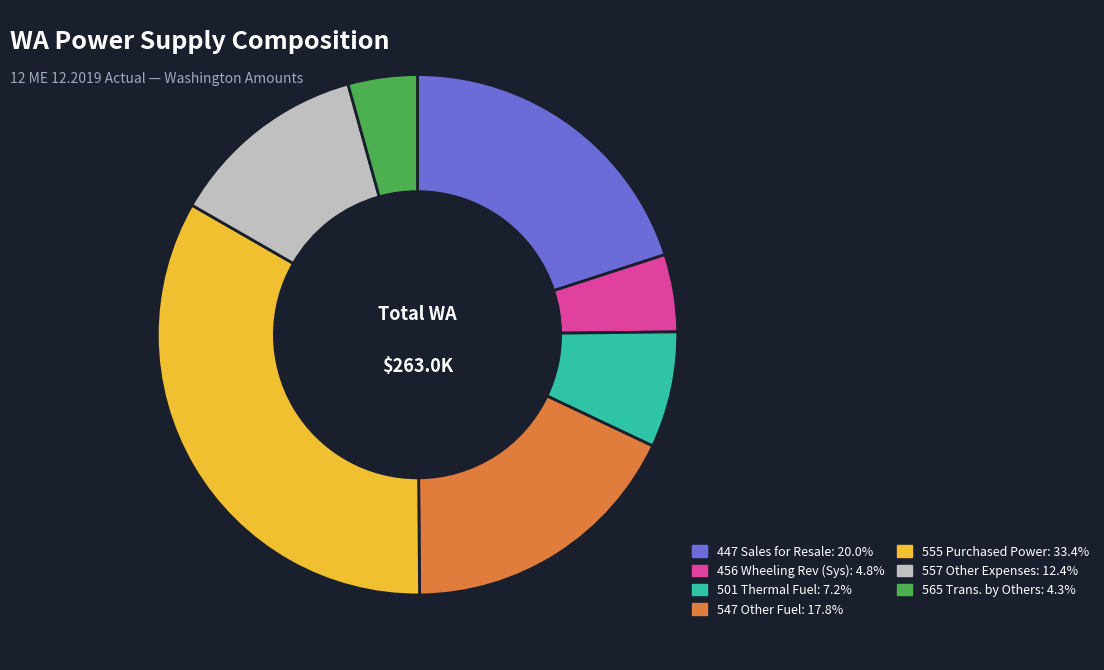

Is there a majority slice in this chart?

No